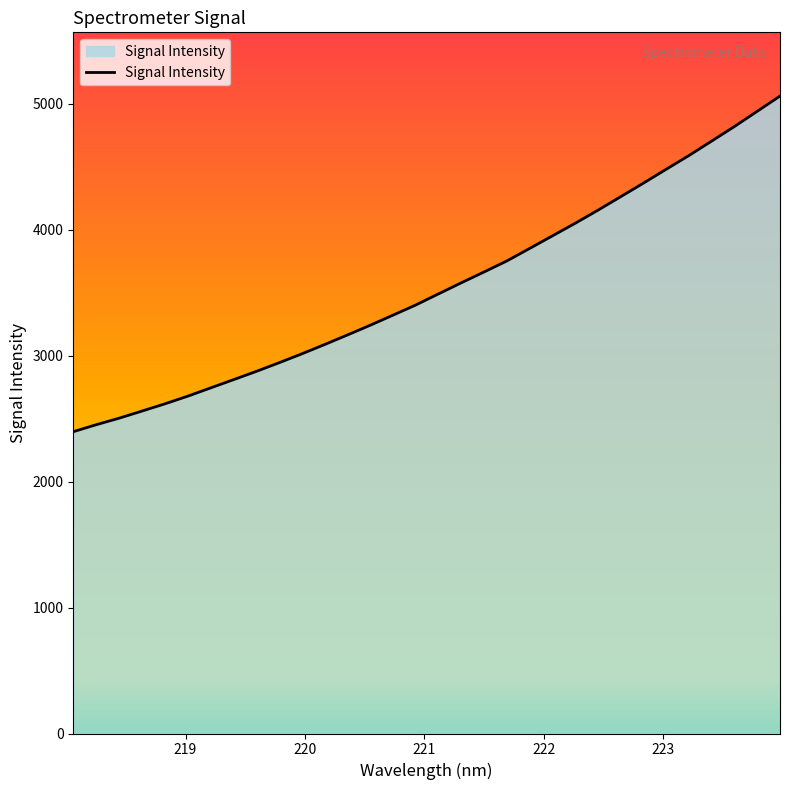

Does the chart have visible grid lines?

No